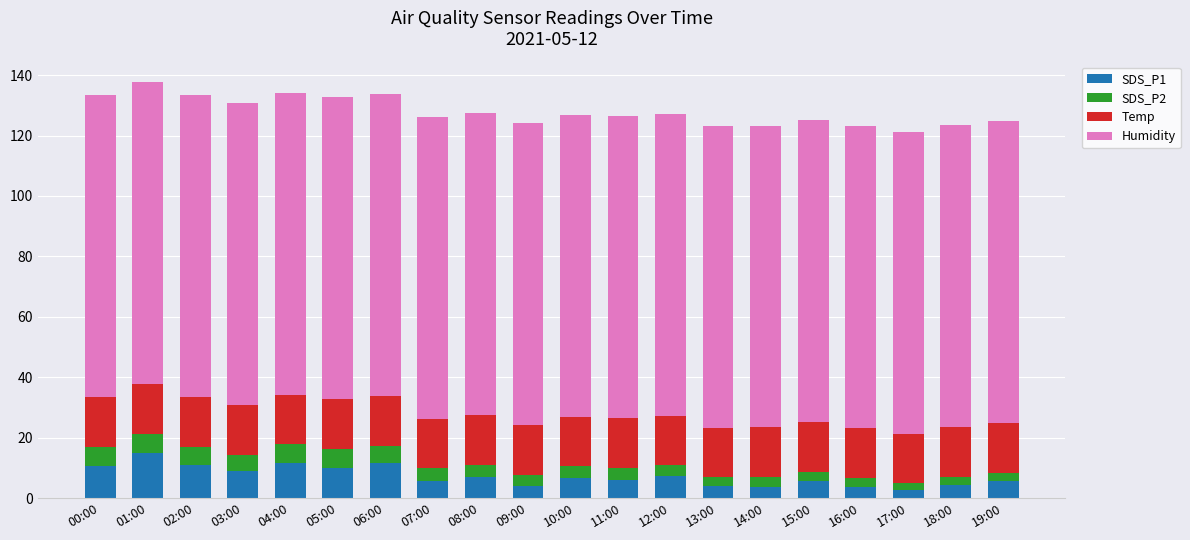

What is the sum of the SDS_P1 values at 19:00 and 10:00?

12.5